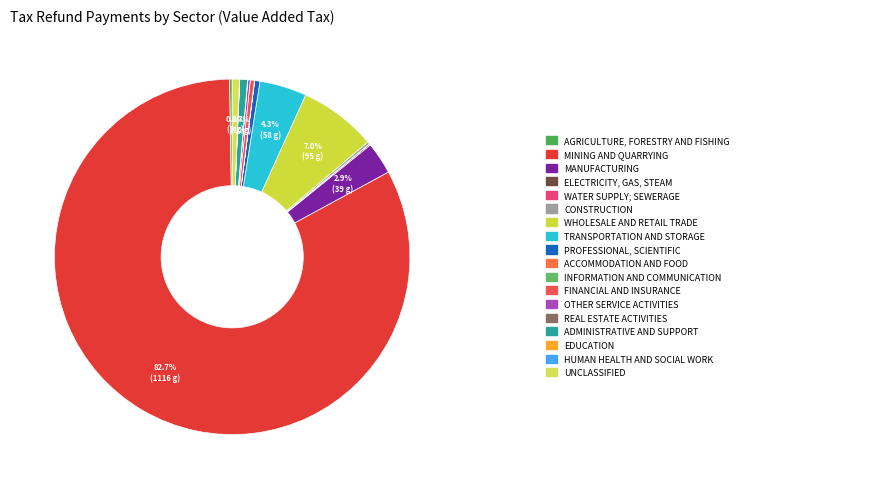

To the nearest percent, what is the difference between the largest and smallest slice percentages?

83%